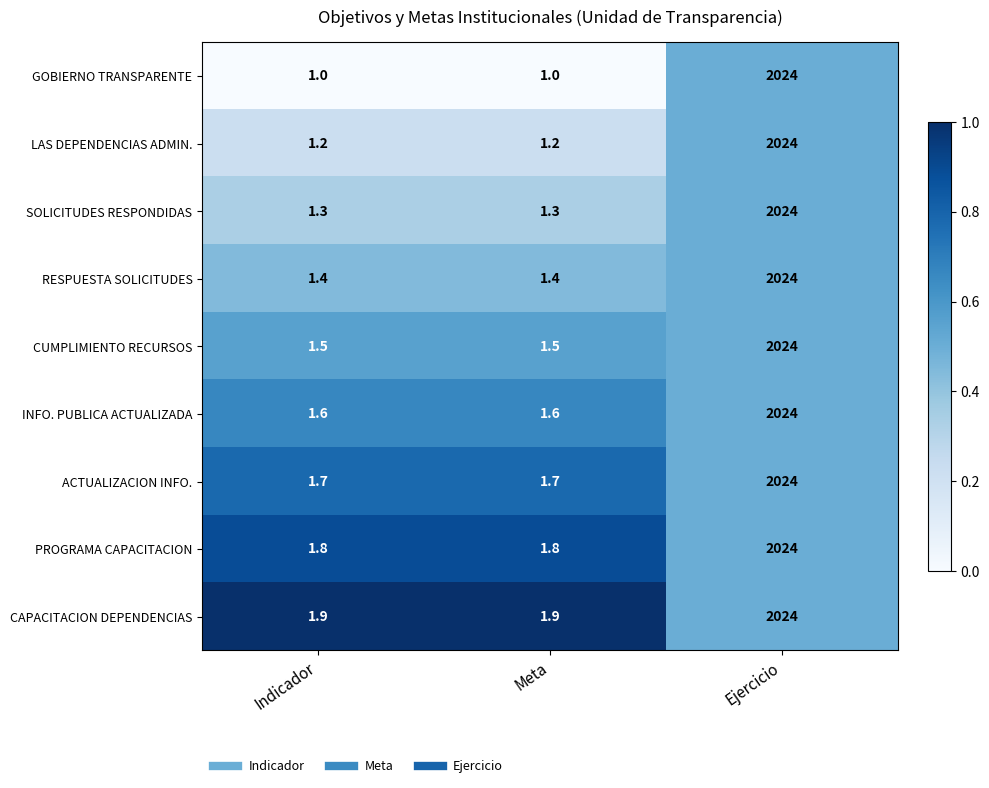

Which series has the widest spread of values?

GOBIERNO TRANSPARENTE